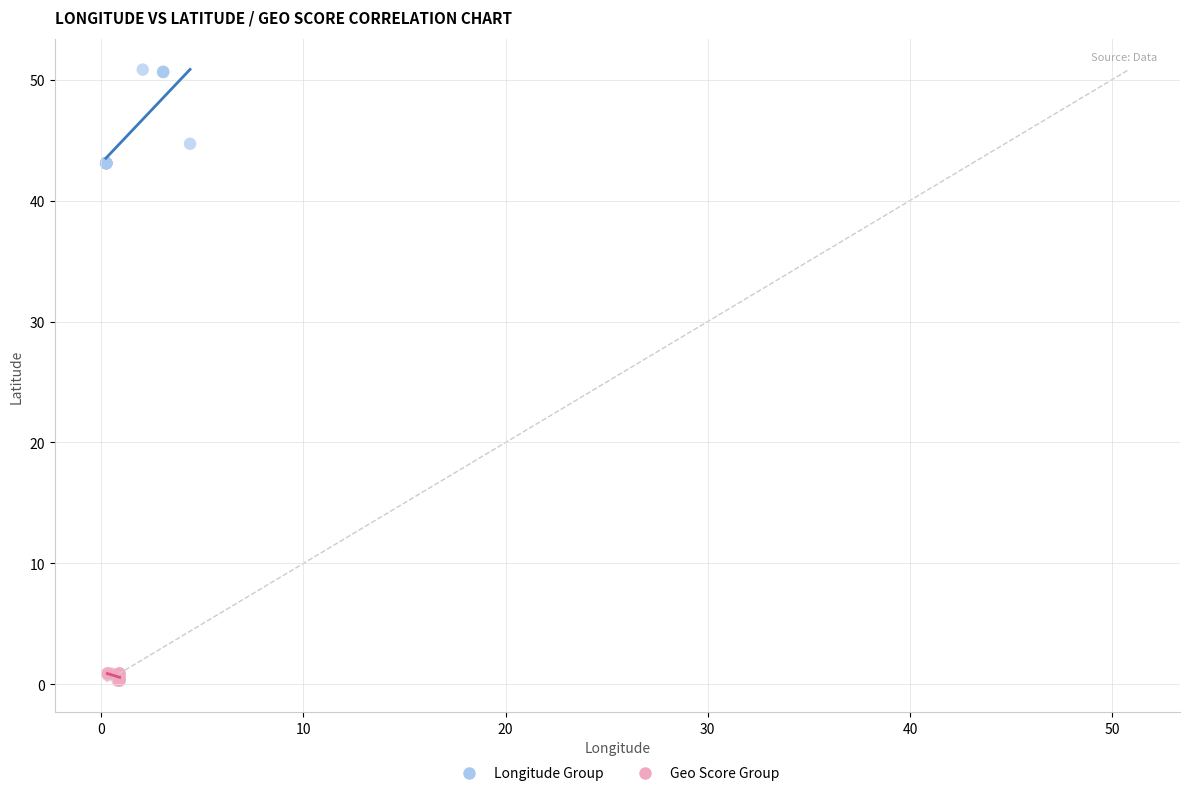

Which series contains the lowest Y value?

Geo Score Group